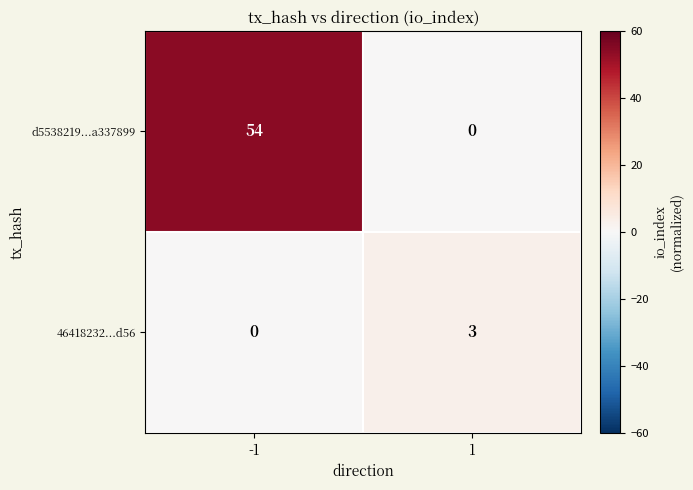

What value does the 46418232...d56 series have at 1?

3